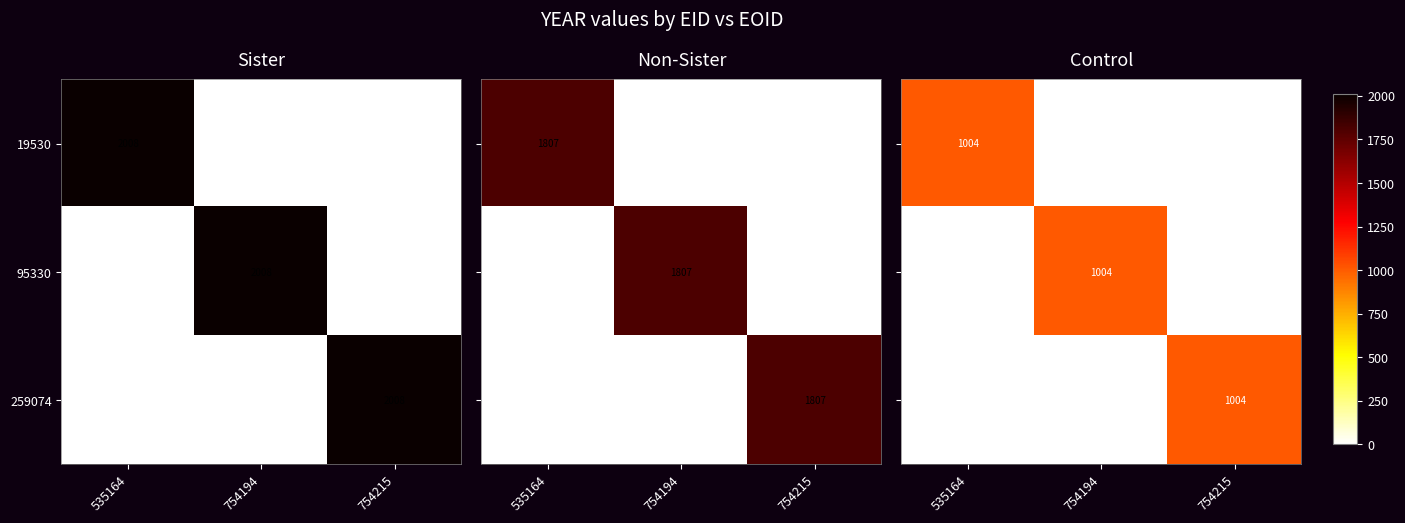

Which category has the highest value in the 259074 series?

754215